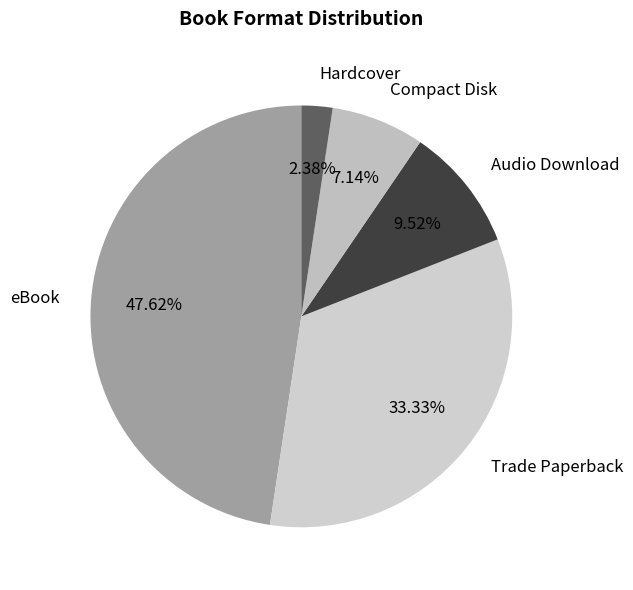

True or false: eBook accounts for 43% of the total.

False